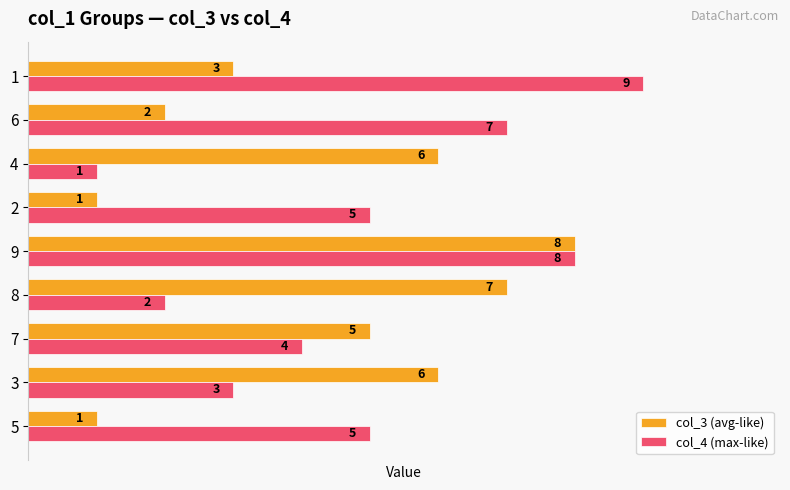

What is the average value of the col_3 (avg-like) series?

4